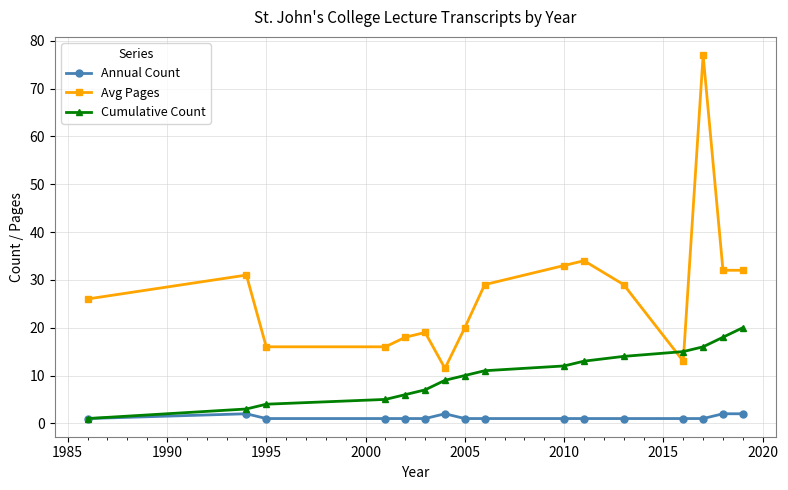

Rank the series by their maximum value, from highest to lowest.

Avg Pages, Cumulative Count, Annual Count